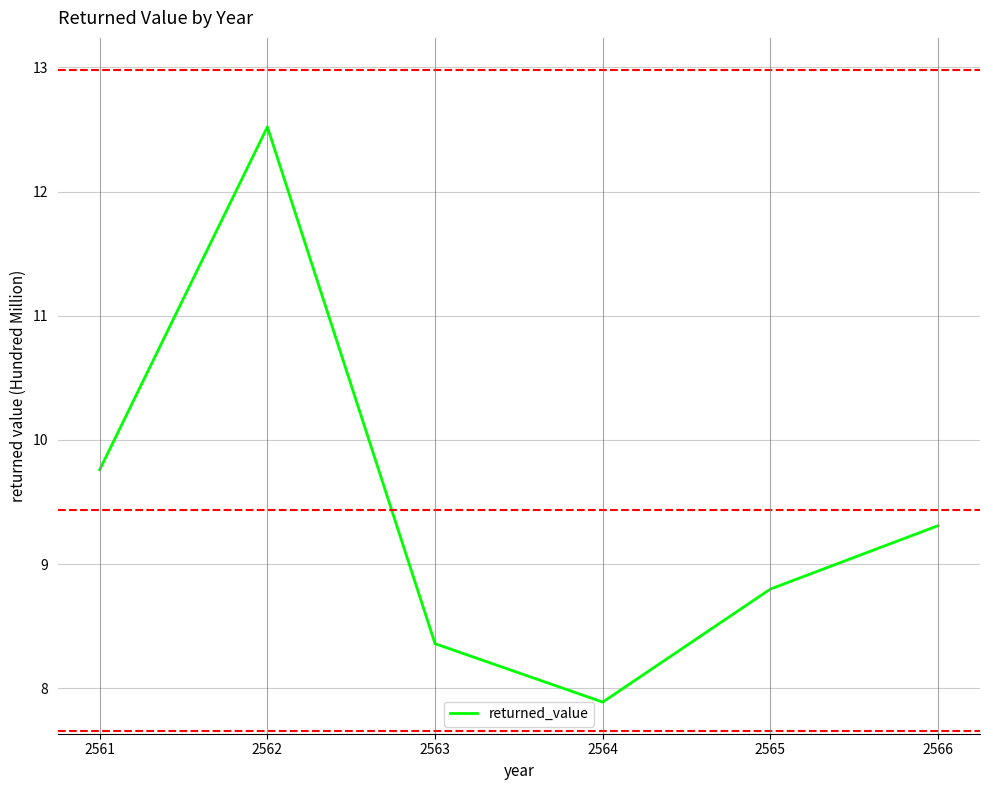

Approximately how many times larger is the value at 2561 compared to 2565?

1.1